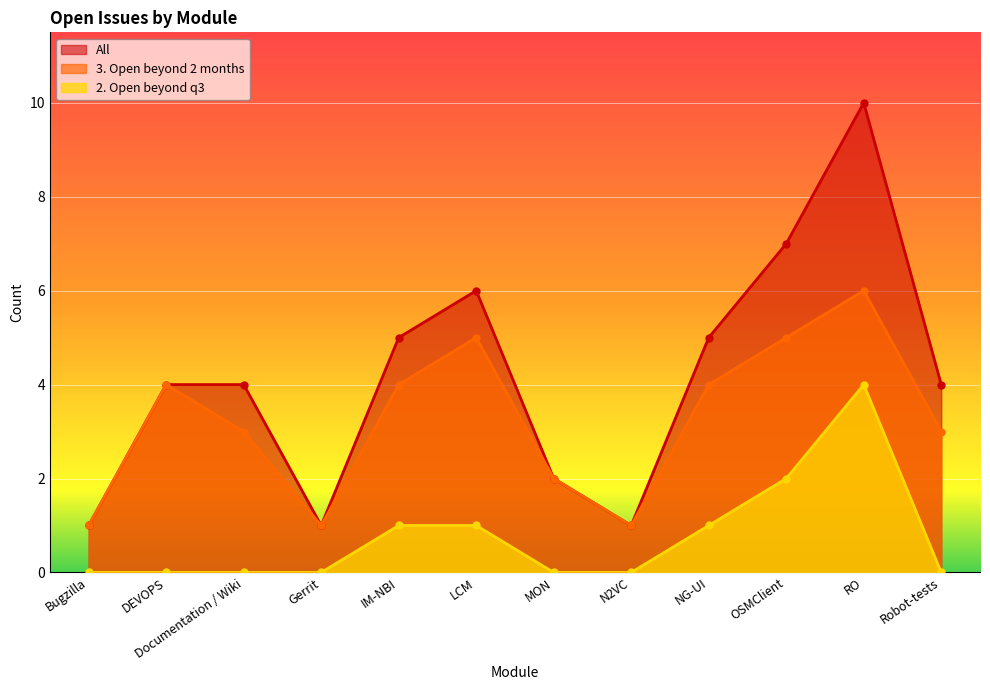

The value of 2. Open beyond q3 at MON is 0. True or false?

True